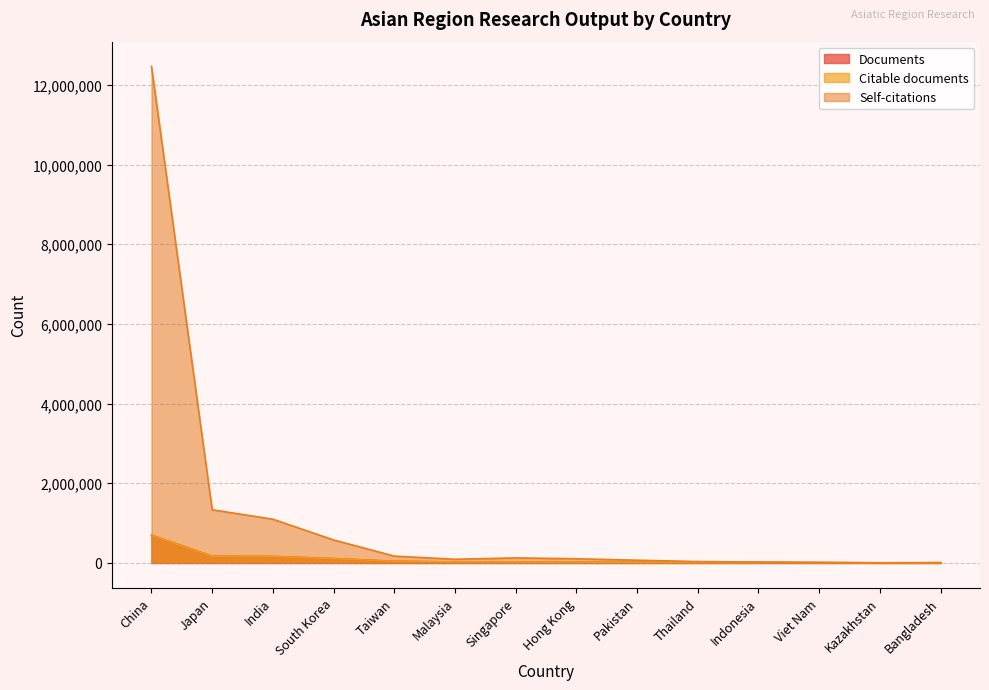

Between Pakistan and Thailand, which is larger?

Pakistan